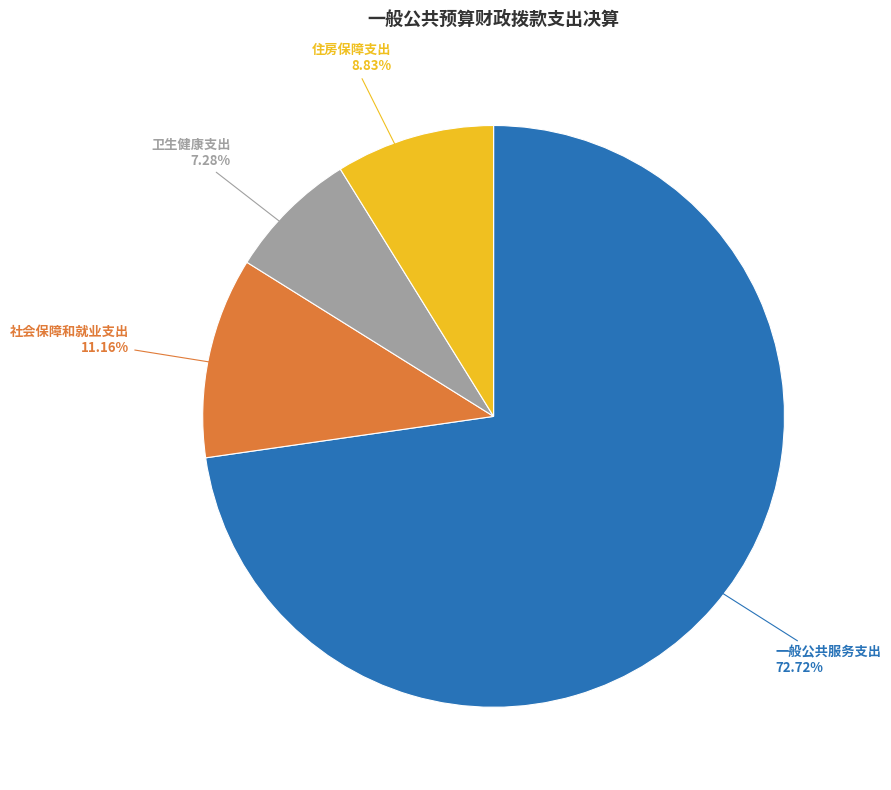

To the nearest percent, what percentage of the pie is 社会保障和就业支出?

11%